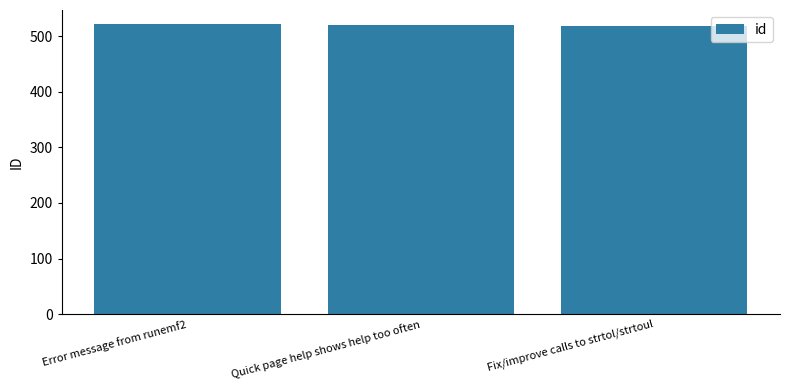

What is the label of the 3rd bar from the right?

Error message from runemf2